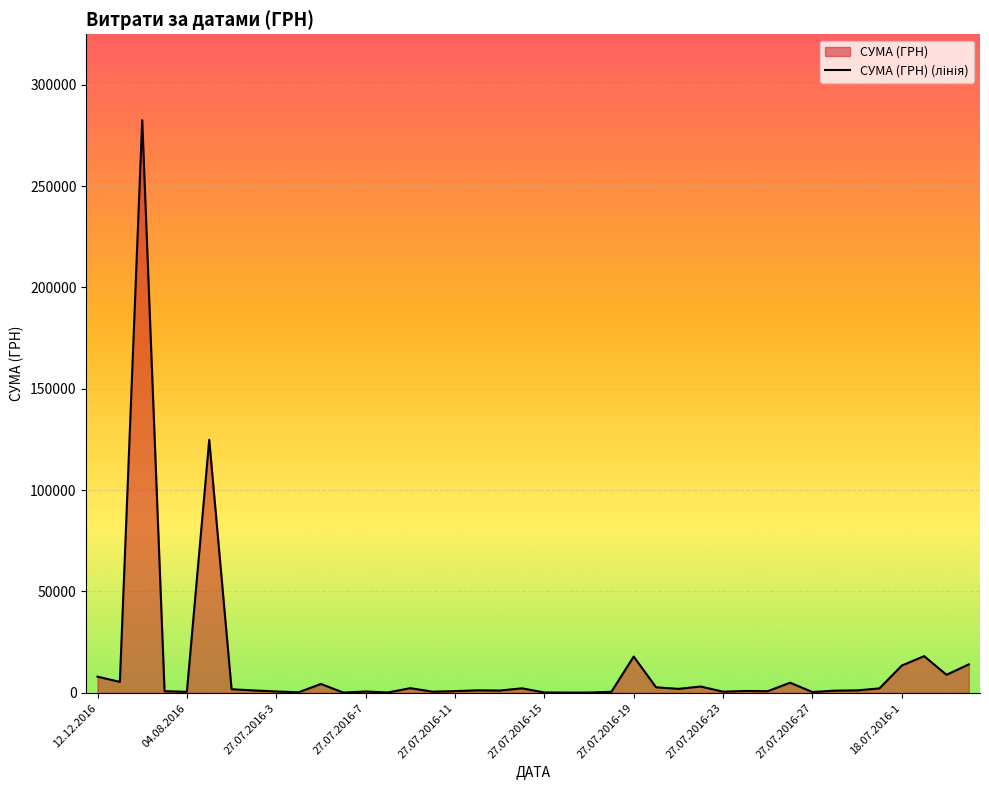

Reading left to right, what are all the values shown in this chart?

7960.0	5400.0	282495.1	813.2	490.4	124828.5	1771.0	1180.0	674.0	269.0	4380.0	121.0	641.0	186.0	2299.0	563.0	843.0	1228.0	1124.0	2217.0	185.0	122.0	132.0	507.0	17890.0	2738.0	1955.0	3119.0	559.0	911.0	809.0	4993.0	397.0	1072.0	1198.0	2188.9	13452.0	18106.0	8899.0	14029.0